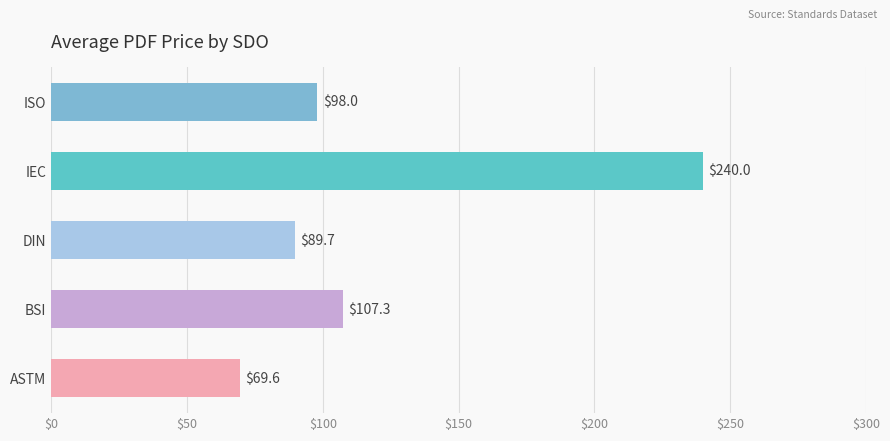

The chart shows a value of 89.7 at DIN. True or false?

True